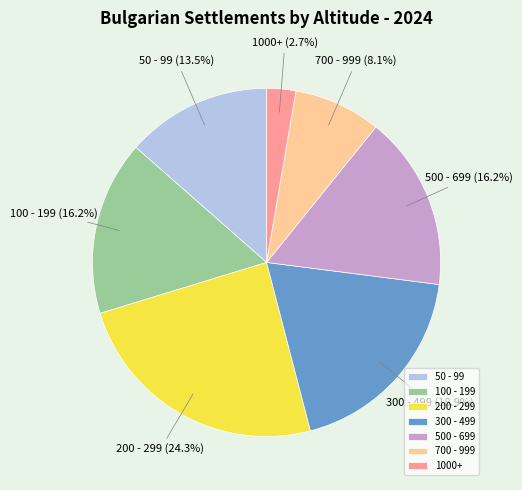

Which category has the biggest portion of the pie?

200 - 299